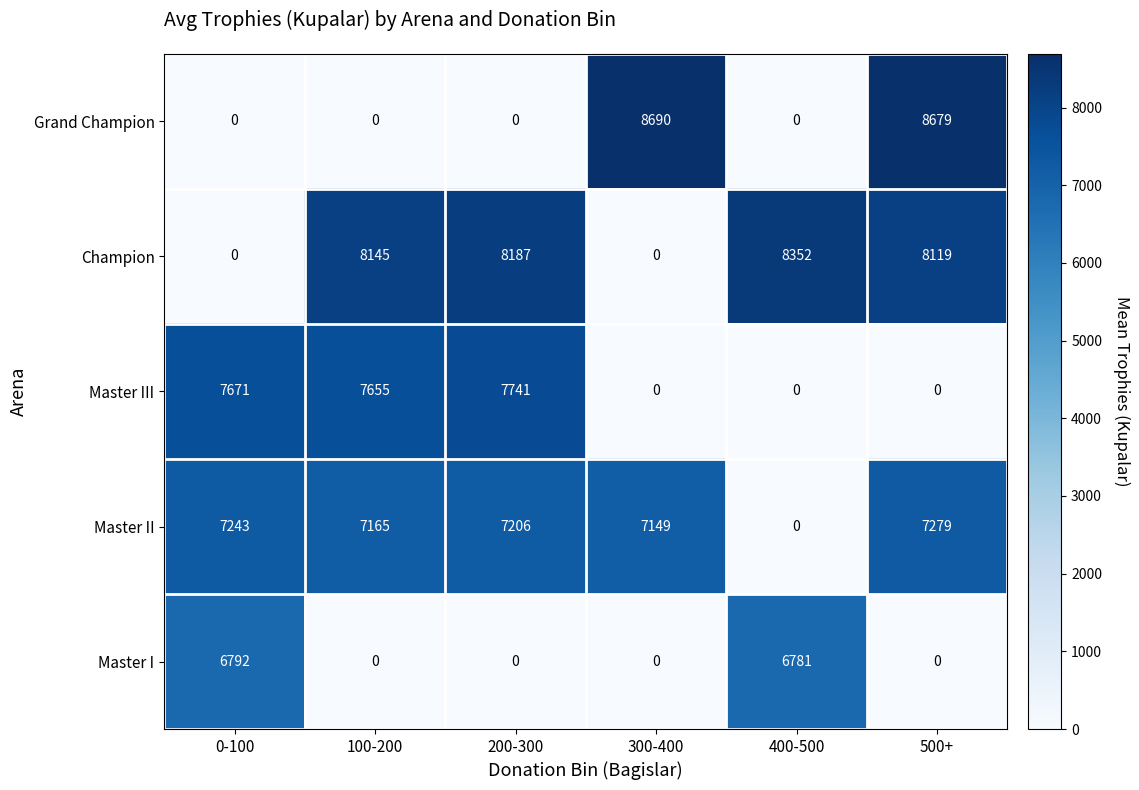

How many positive values does the Champion series have?

4